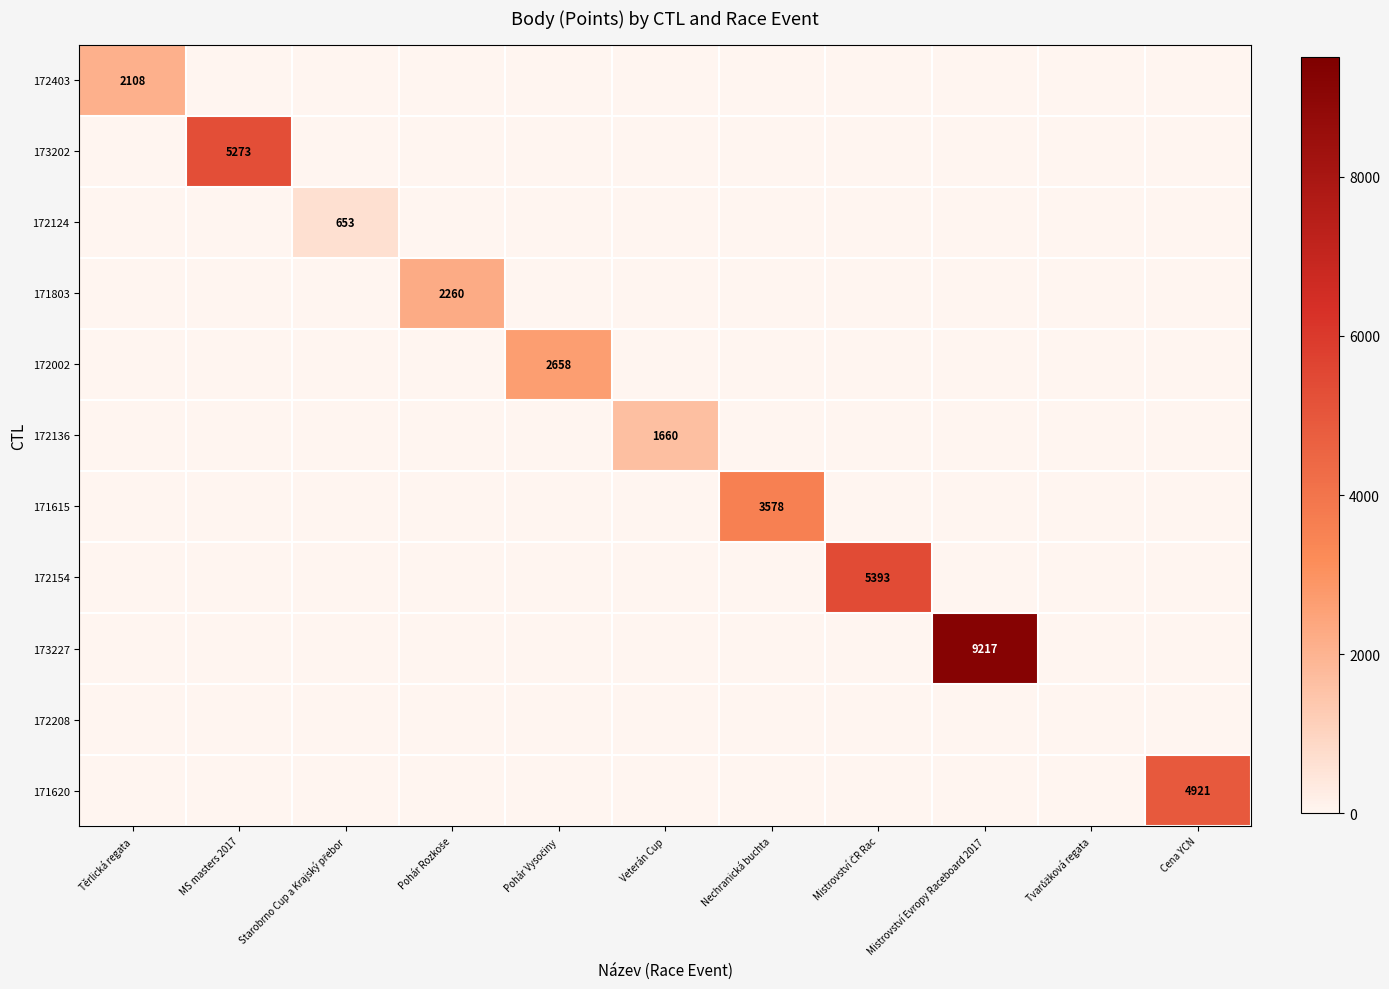

What is the spread (max minus min) of values at Těrlická regata?

2108